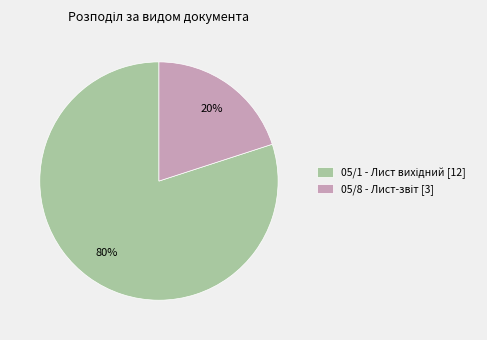

Count the number of slices in the pie.

2